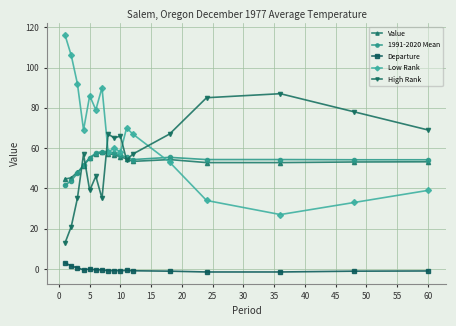

True or false: Low Rank has more than 1 points higher than both neighbors.

True